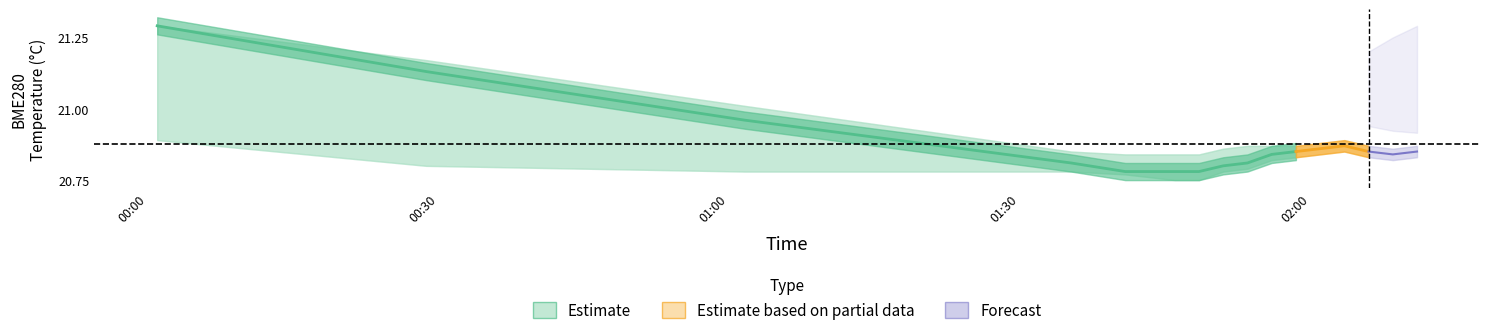

True or false: BME280_temperature and BME280_humidity intersect in this chart.

False